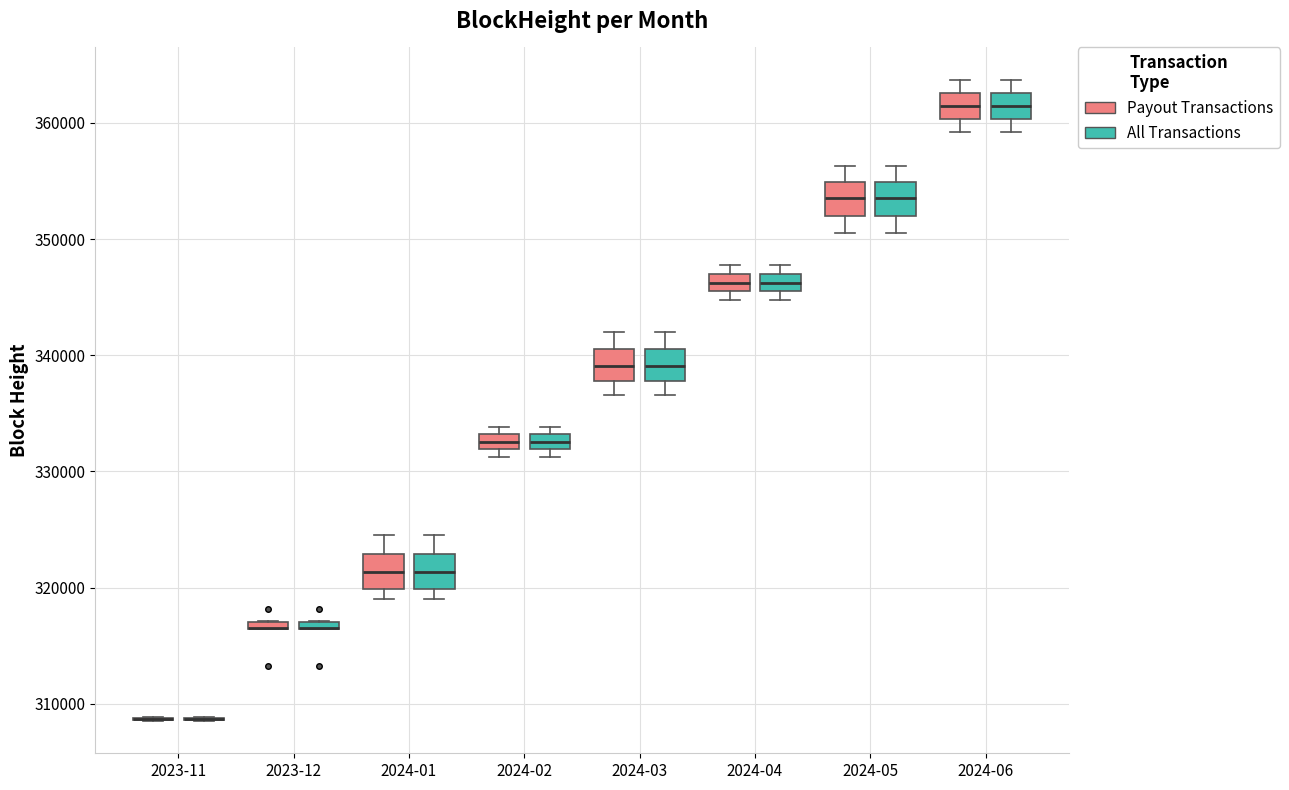

Where does the lower whisker of the box for 2024-06 (All Transactions) end on the y-axis? The values are not printed on the chart, so give them approximately, as read against the axis.

359000